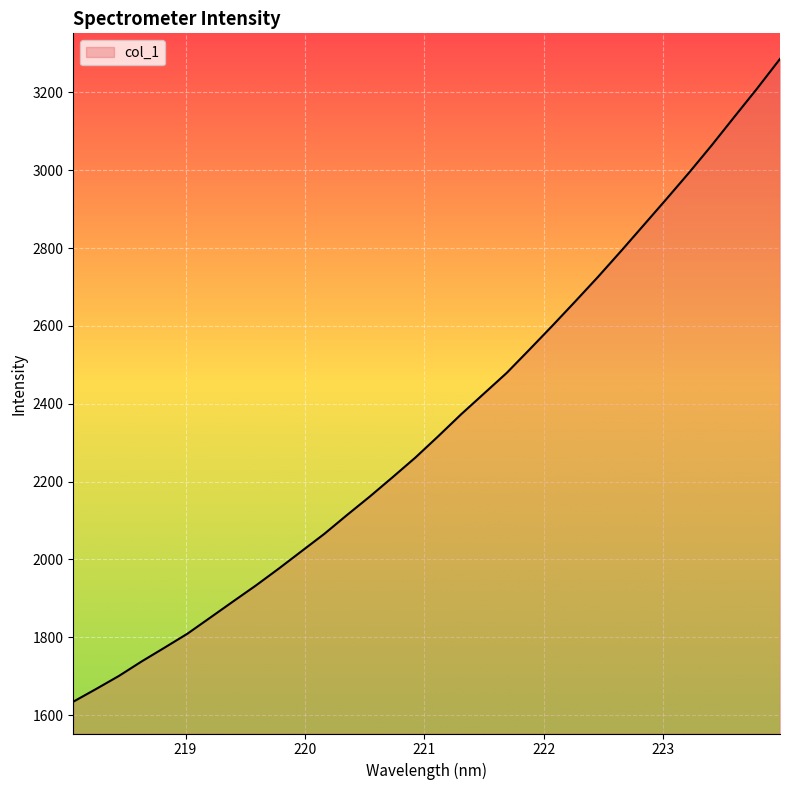

Reading left to right, transcribe all the data shown in this chart.

1634.3	1667.0	1700.5	1737.9	1773.2	1809.0	1850.3	1891.8	1932.9	1976.1	2020.9	2065.5	2114.2	2161.7	2211.4	2262.0	2316.6	2372.8	2426.0	2479.2	2539.3	2600.2	2662.4	2725.6	2791.2	2858.1	2925.4	2993.5	3064.3	3137.7	3210.7	3286.3